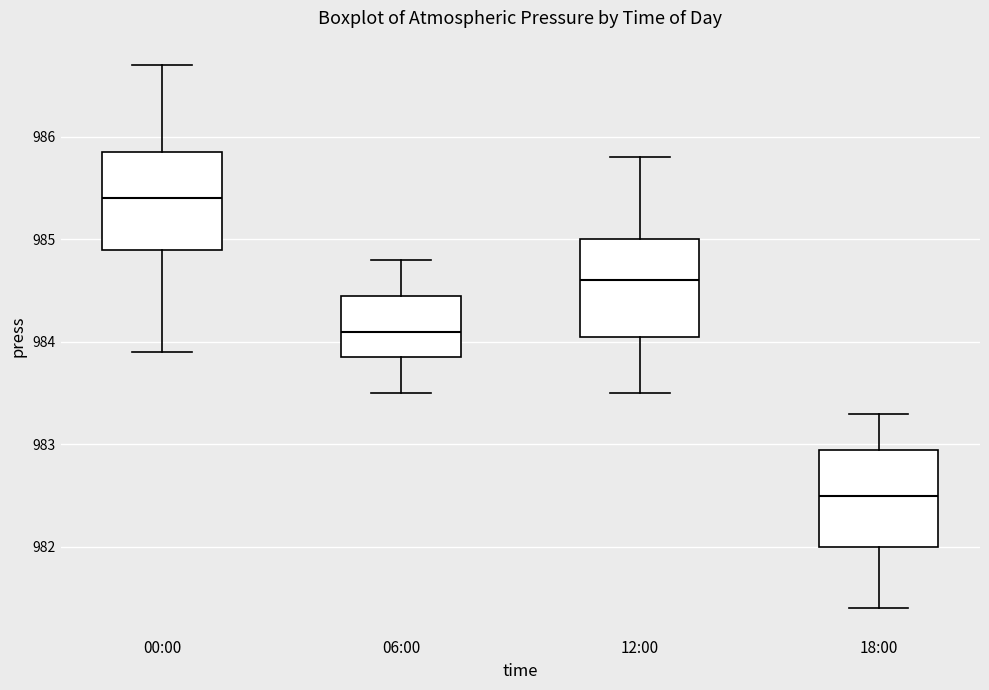

Reading left to right, transcribe this box plot: for each box, give where its median line is, the range the box spans, and where its two whiskers end, as read against the y-axis. The values are not printed on the chart, so give them approximately, as read against the axis.

00:00: median 985.4, box 984.9 to 985.9, whiskers 983.9 to 986.7
06:00: median 984.1, box 983.9 to 984.5, whiskers 983.5 to 984.8
12:00: median 984.6, box 984.1 to 985.0, whiskers 983.5 to 985.8
18:00: median 982.5, box 982.0 to 983.0, whiskers 981.4 to 983.3